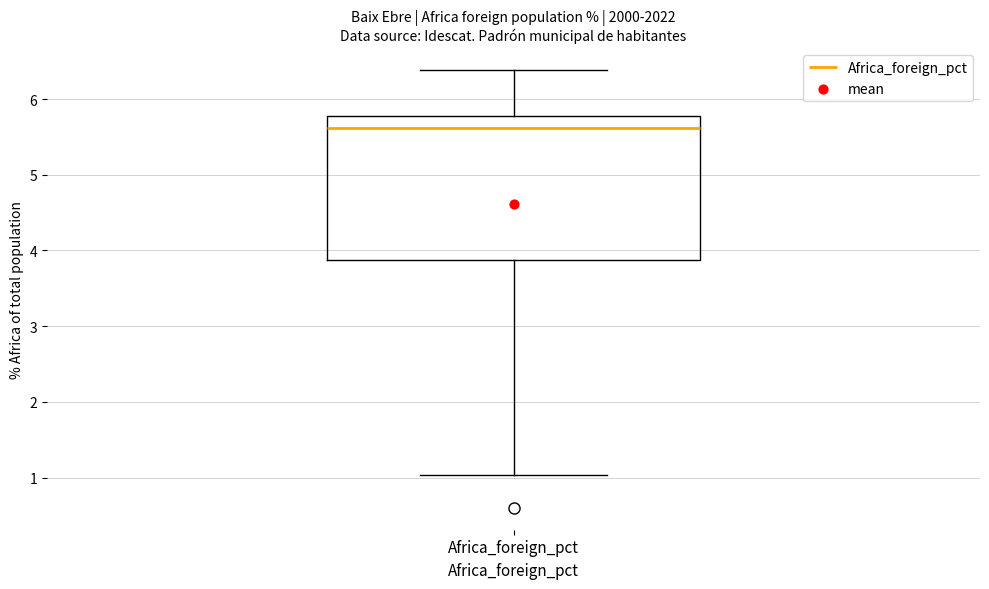

Transcribe this box plot: give where the median line is, the range the box spans, and where the two whiskers end, as read against the y-axis. The values are not printed on the chart, so give them approximately, as read against the axis.

median 5.6, box 3.9 to 5.8, whiskers 1.0 to 6.4